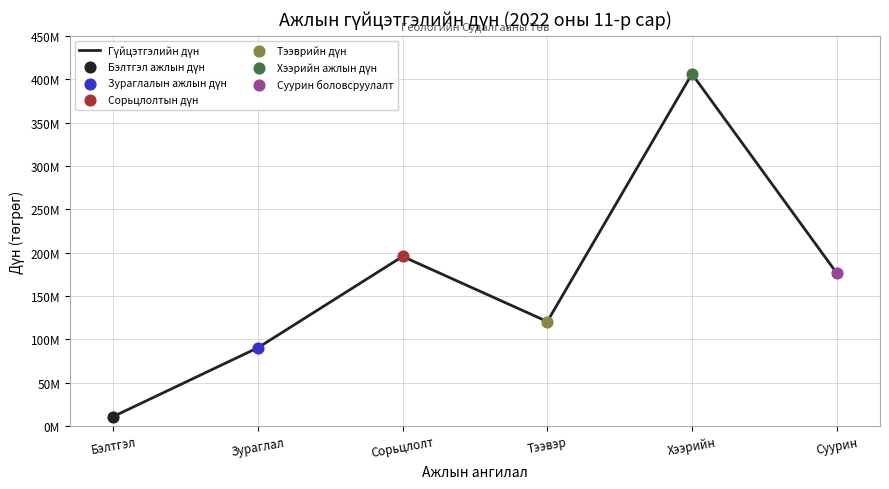

Does the chart have visible grid lines?

Yes